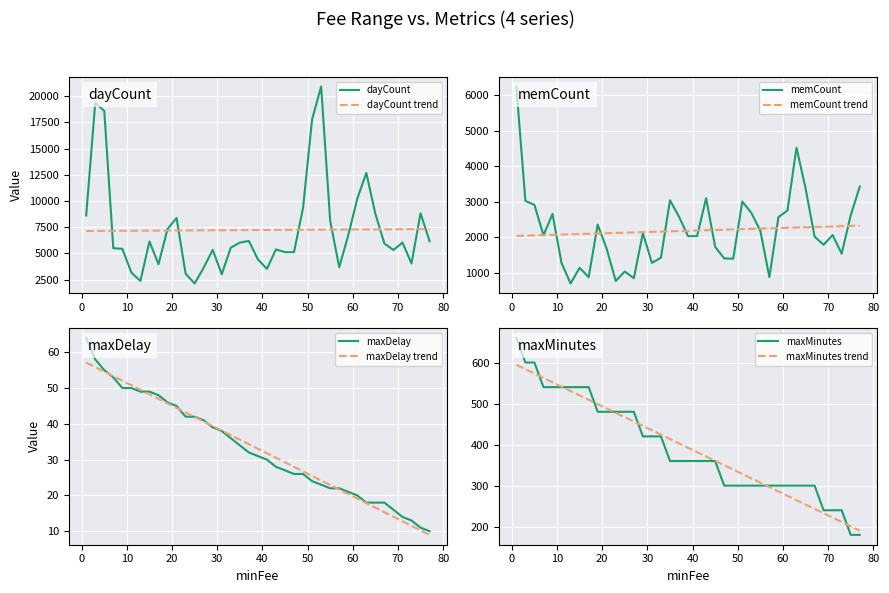

What is the highest value of the dayCount series?

20931.0